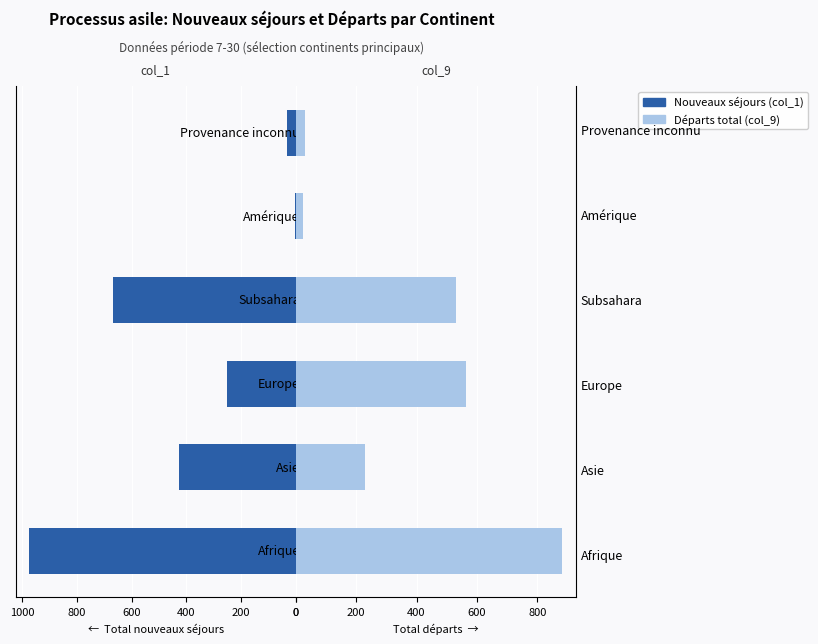

How many values in the col_9 (Total départs) series exceed 532?

2